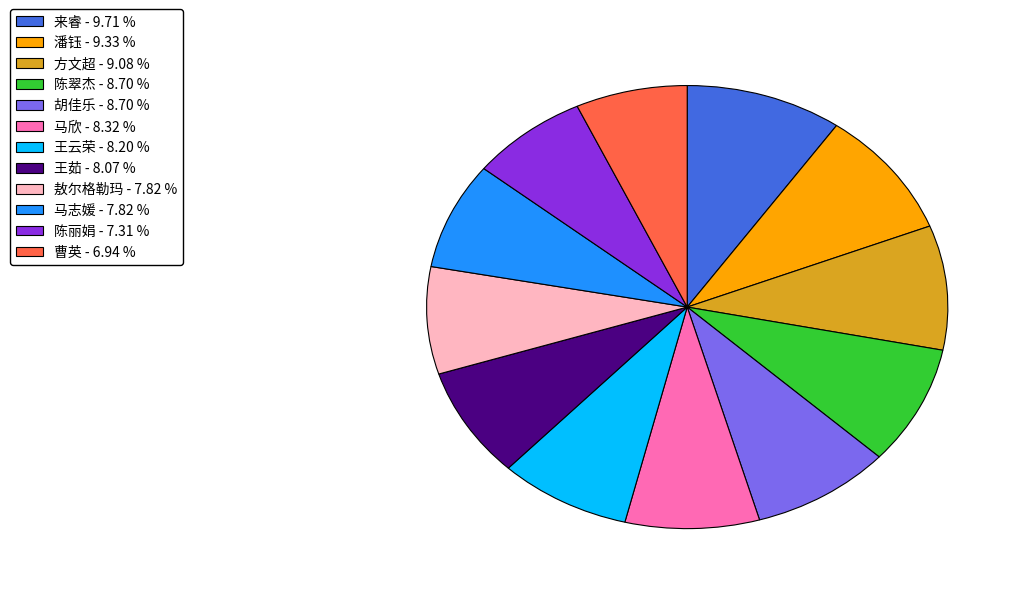

Does 潘钰 account for over 50% of the chart?

No